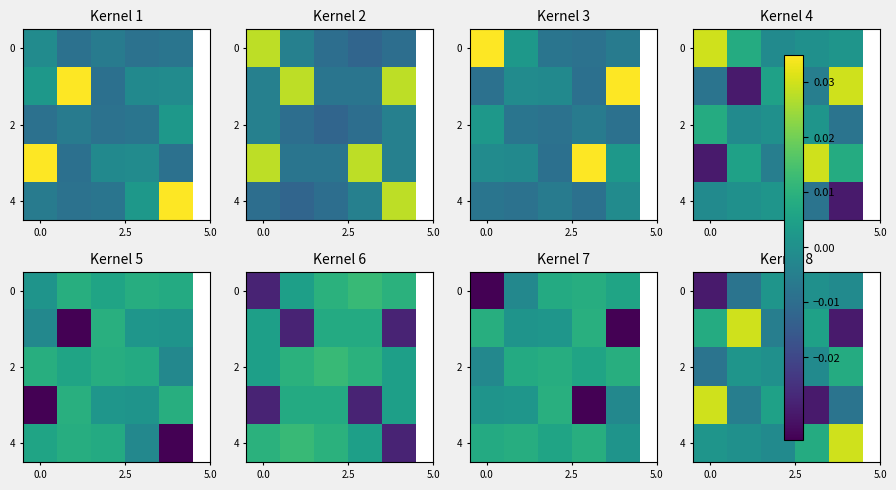

At how many categories does at least one series exceed 0?

5